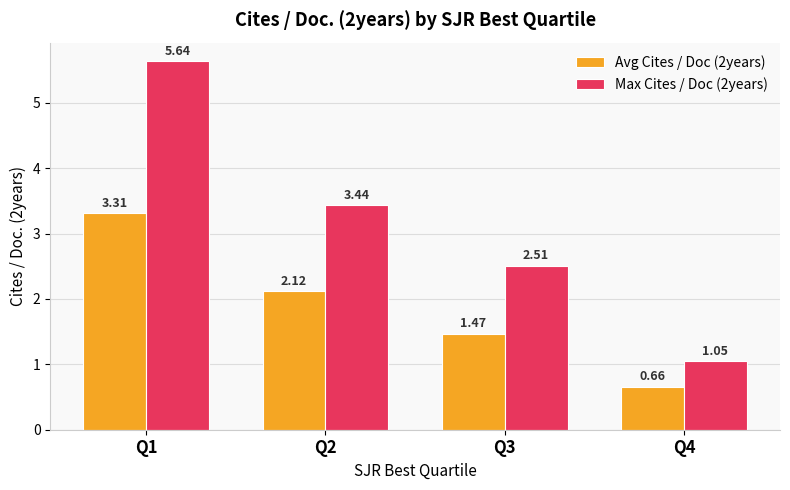

Where does the Avg Cites / Doc (2years) series first go above 2?

Q1